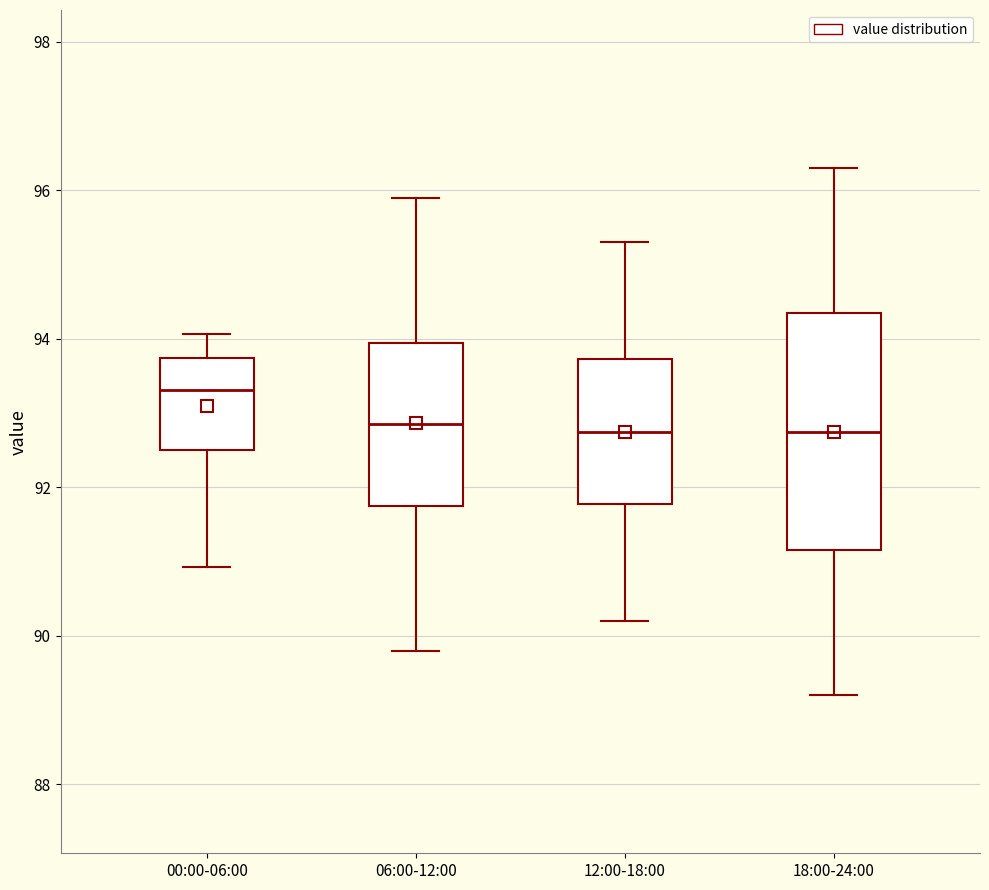

Reading left to right, read every box against the y-axis: the position of its median line, the range the box covers, and the ends of its whiskers. The values are not printed on the chart, so give them approximately, as read against the axis.

00:00-06:00: median 93.4, box 92.6 to 93.8, whiskers 91.0 to 94.0
06:00-12:00: median 92.8, box 91.8 to 94.0, whiskers 89.8 to 96.0
12:00-18:00: median 92.8, box 91.8 to 93.8, whiskers 90.2 to 95.4
18:00-24:00: median 92.8, box 91.2 to 94.4, whiskers 89.2 to 96.4